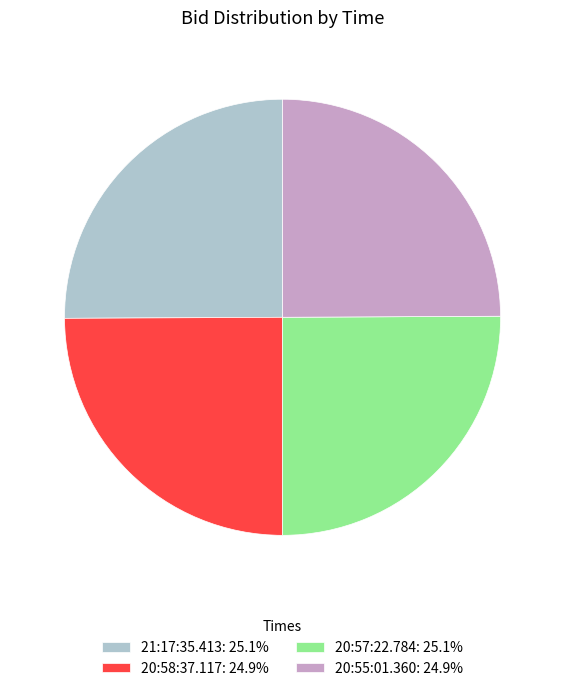

How many segments does this pie chart have?

4